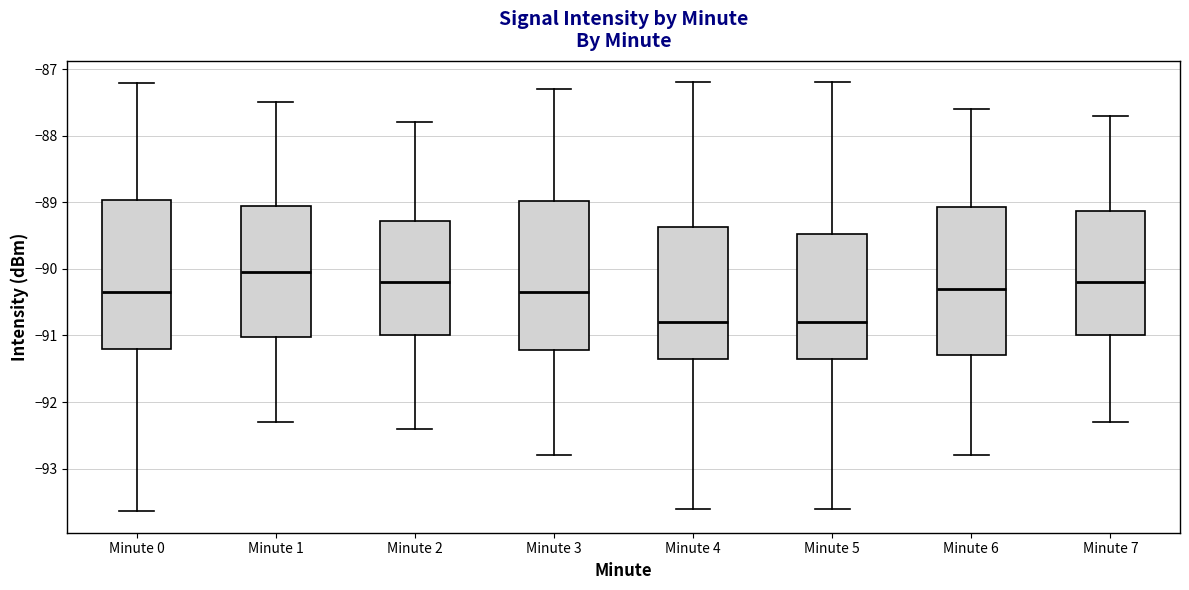

Reading left to right, transcribe this box plot: for each box, give where its median line is, the range the box spans, and where its two whiskers end, as read against the y-axis. The values are not printed on the chart, so give them approximately, as read against the axis.

Minute 0: median -90.4, box -91.2 to -89.0, whiskers -93.6 to -87.2
Minute 1: median -90.0, box -91.0 to -89.0, whiskers -92.3 to -87.5
Minute 2: median -90.2, box -91.0 to -89.3, whiskers -92.4 to -87.8
Minute 3: median -90.3, box -91.2 to -89.0, whiskers -92.8 to -87.3
Minute 4: median -90.8, box -91.3 to -89.4, whiskers -93.6 to -87.2
Minute 5: median -90.8, box -91.3 to -89.5, whiskers -93.6 to -87.2
Minute 6: median -90.3, box -91.3 to -89.1, whiskers -92.8 to -87.6
Minute 7: median -90.2, box -91.0 to -89.1, whiskers -92.3 to -87.7